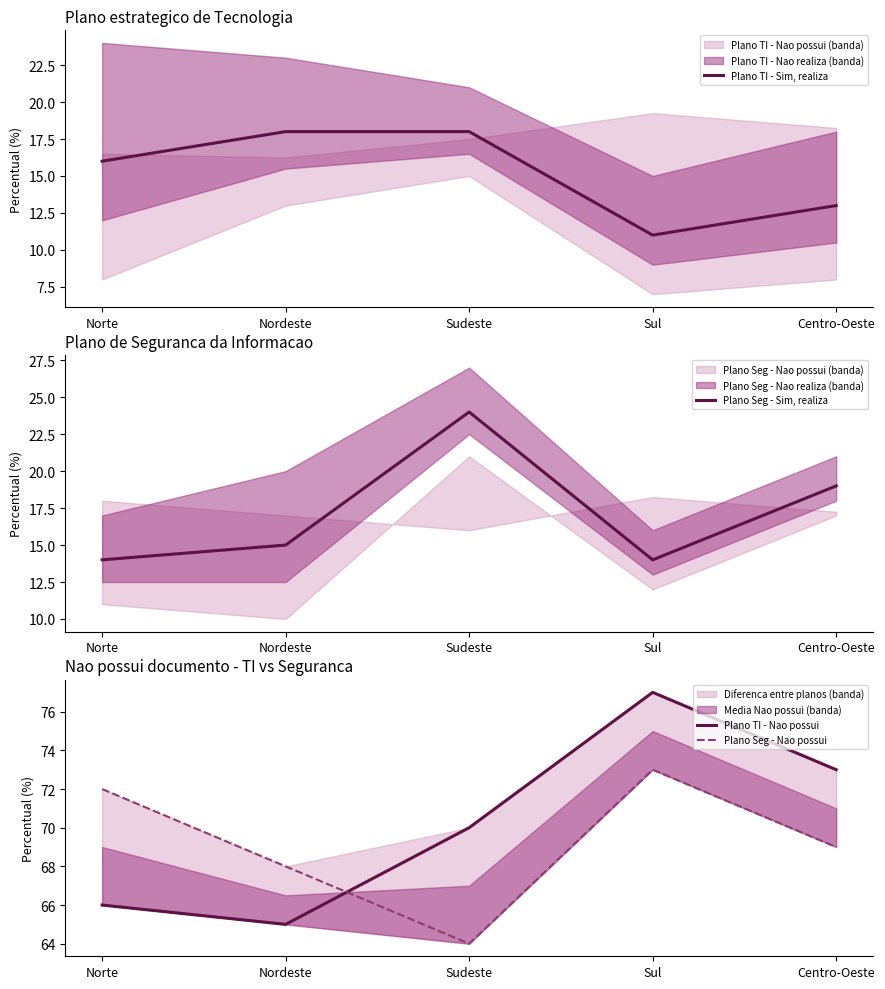

Where is the first local minimum for Plano Seg - Nao possui?

Sudeste